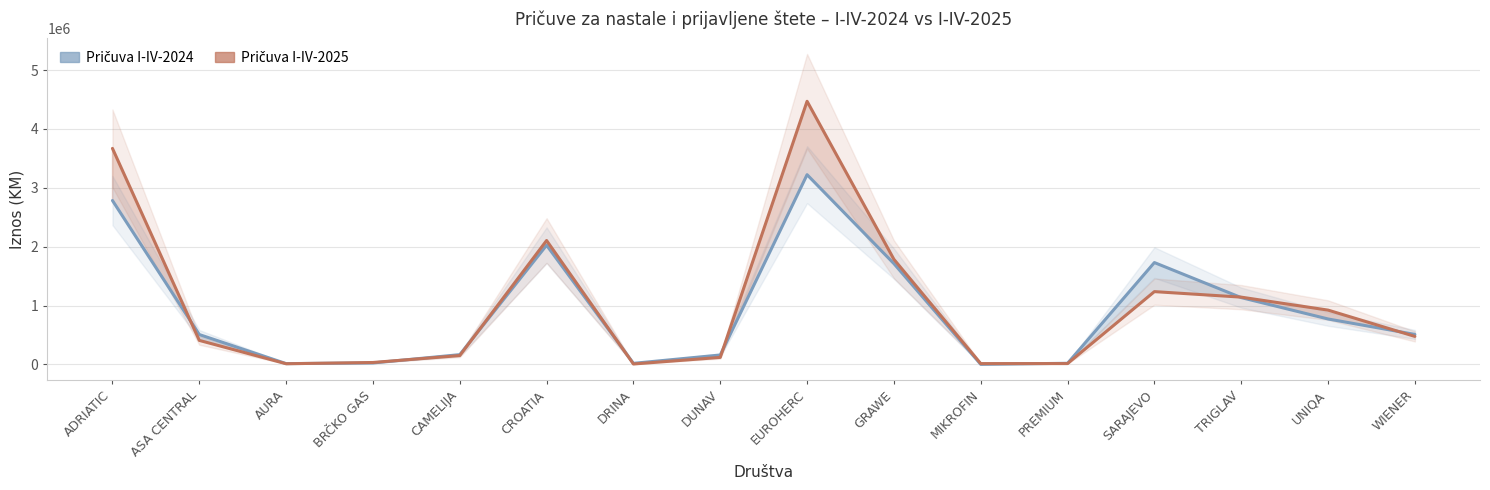

What is the total value across all series at DUNAV?

281492